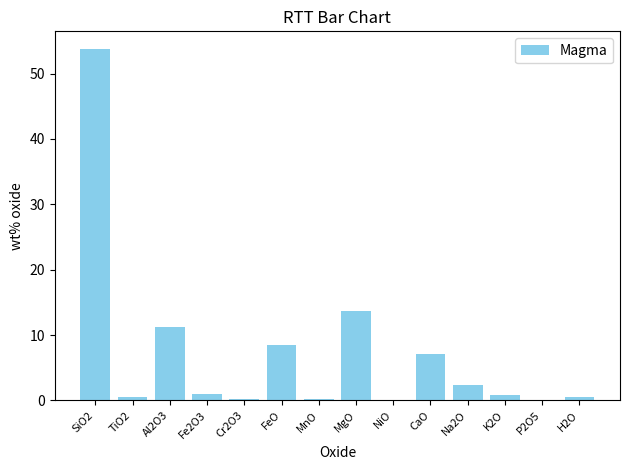

What is the average value?

7.1